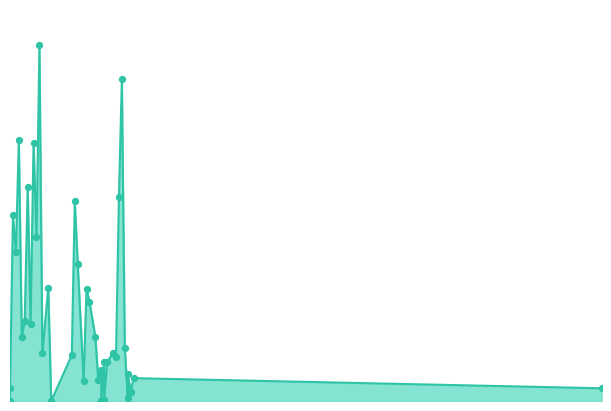

Which has a higher value, 2017-06-23 or 2017-05-24?

2017-05-24